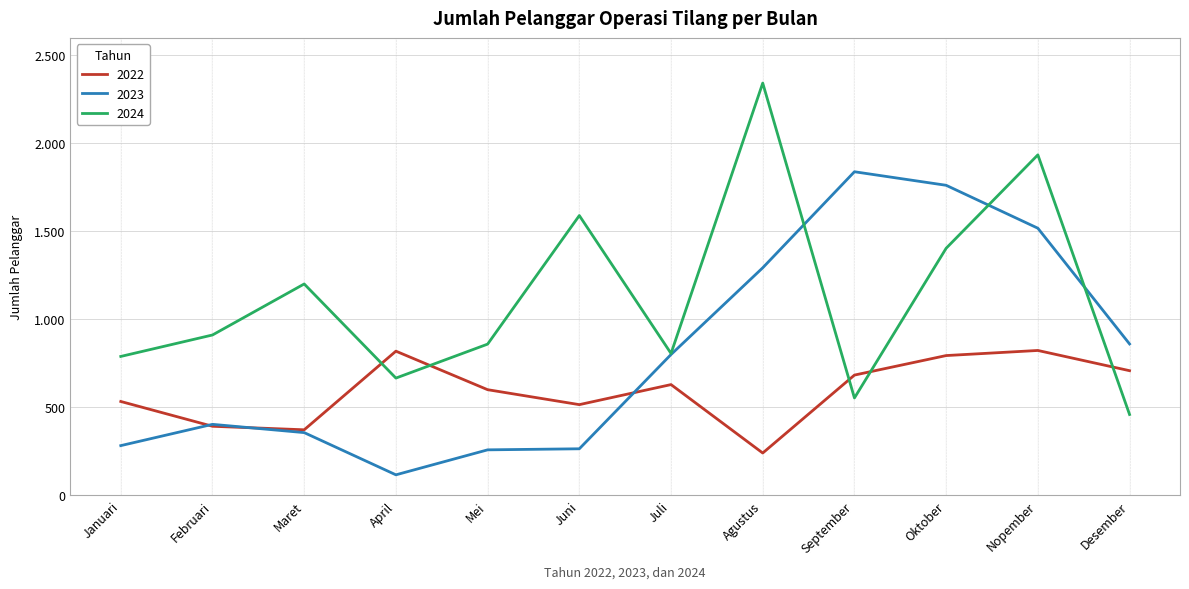

Which has a higher value, Januari or Desember?

Desember